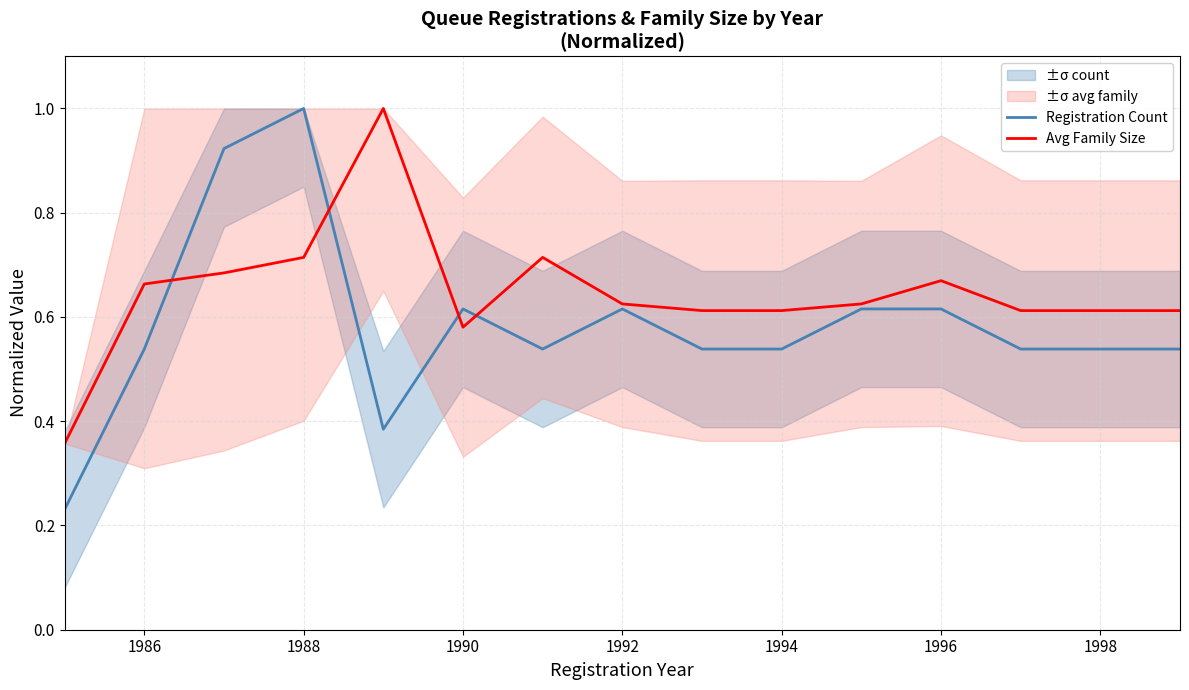

Count the number of data series in this chart.

2